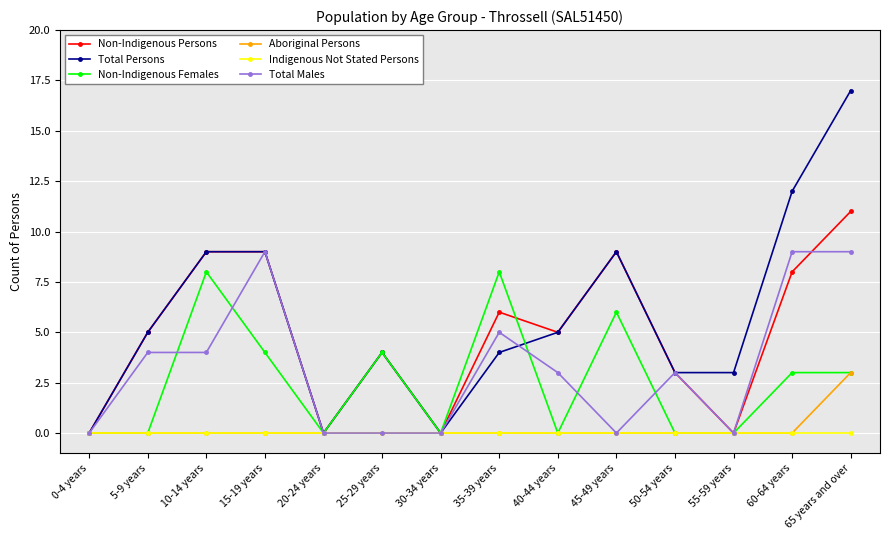

At which category is the sum across all series the highest?

65 years and over